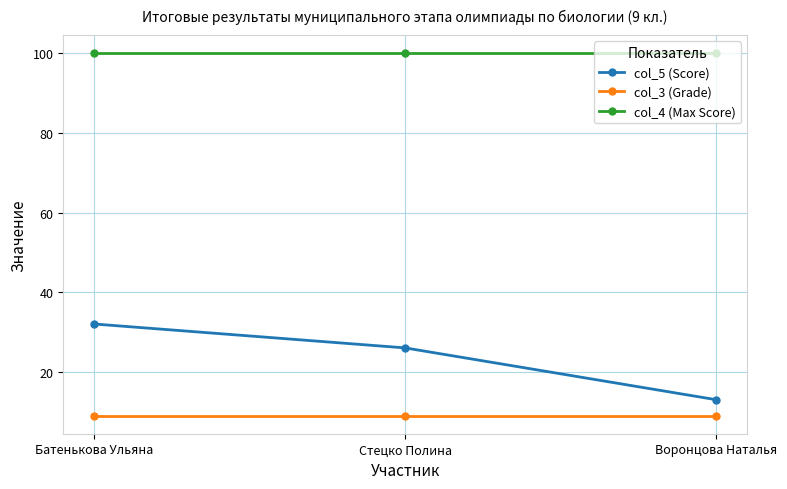

At which label is col_5 (Score) closest to 22?

Стецко Полина